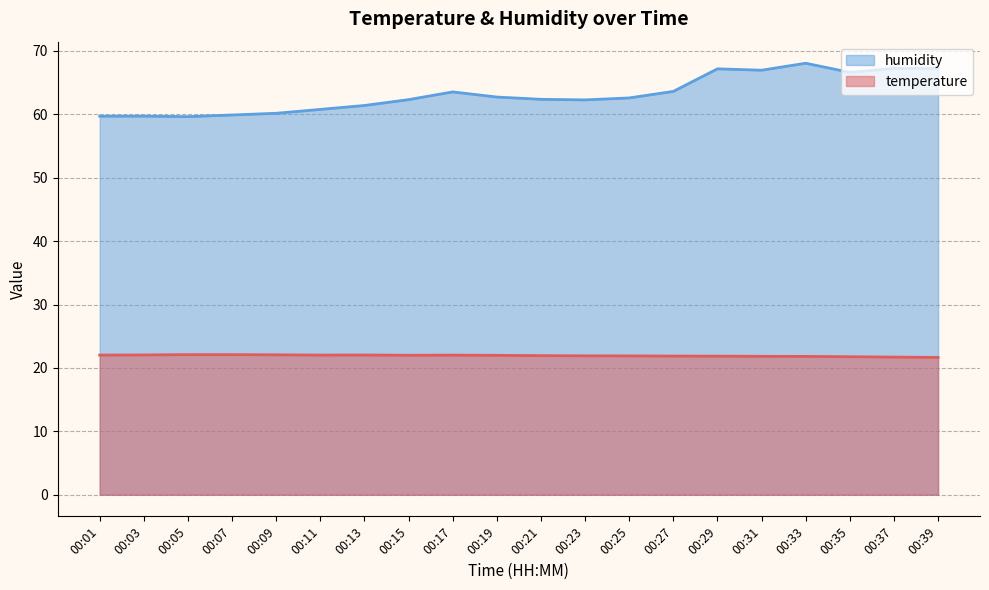

What are all the series names shown in the legend?

humidity, temperature